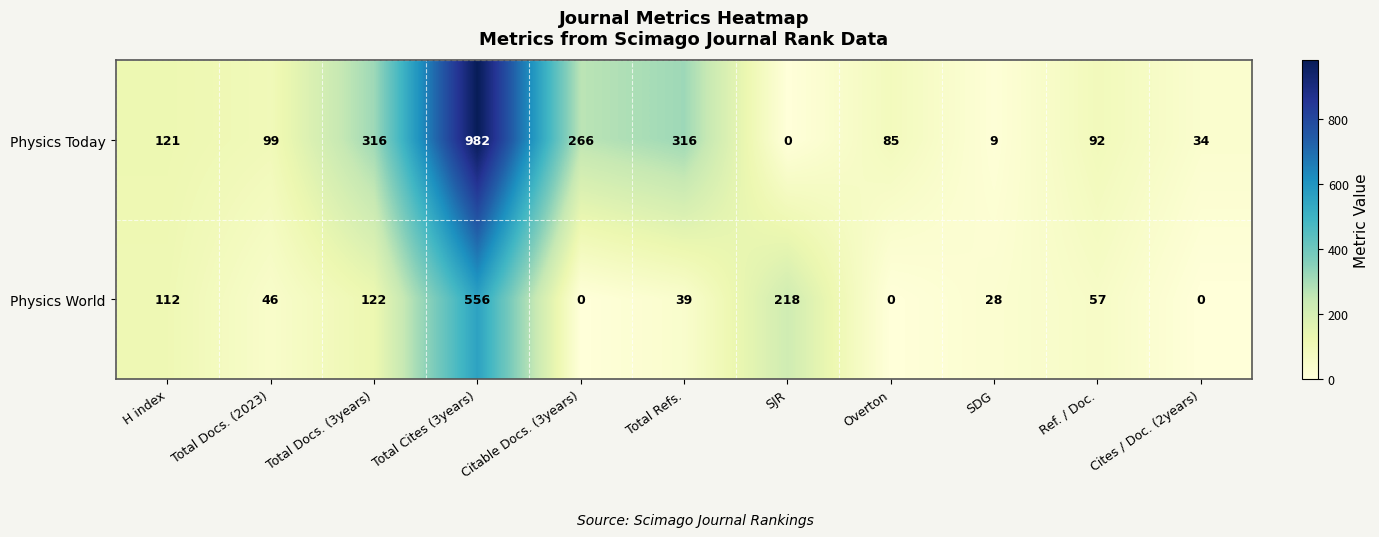

What is the difference between the second highest and second lowest values in the Physics World series?

218